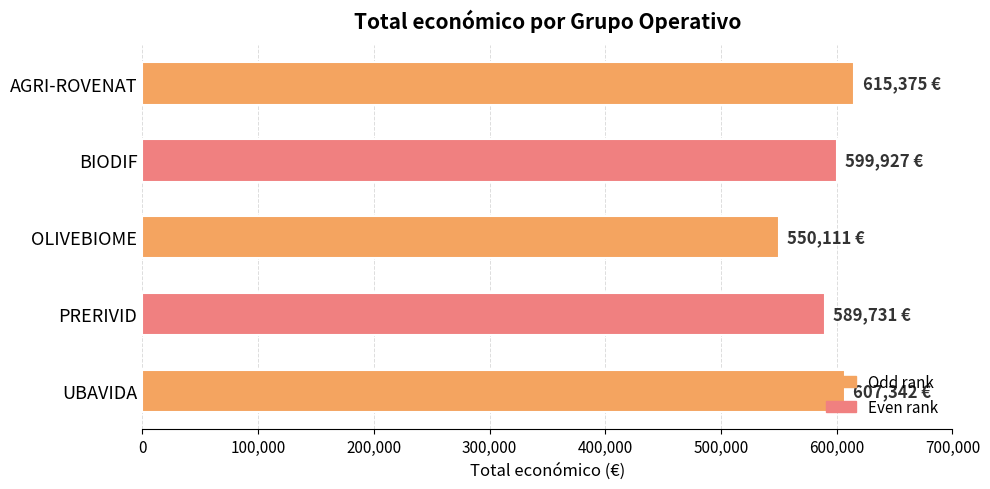

Is it true that the value at UBAVIDA is 607342?

True